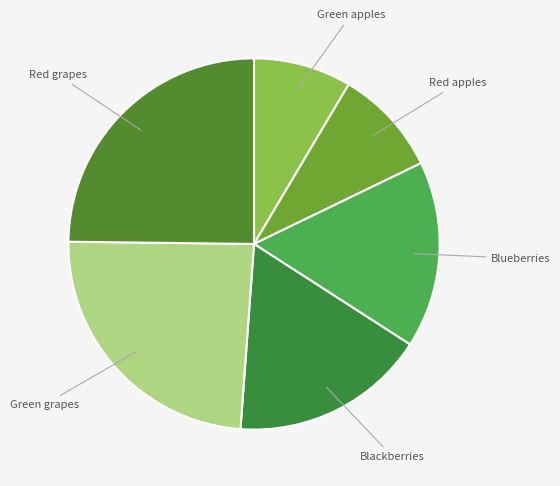

Which category has the biggest portion of the pie?

Red grapes